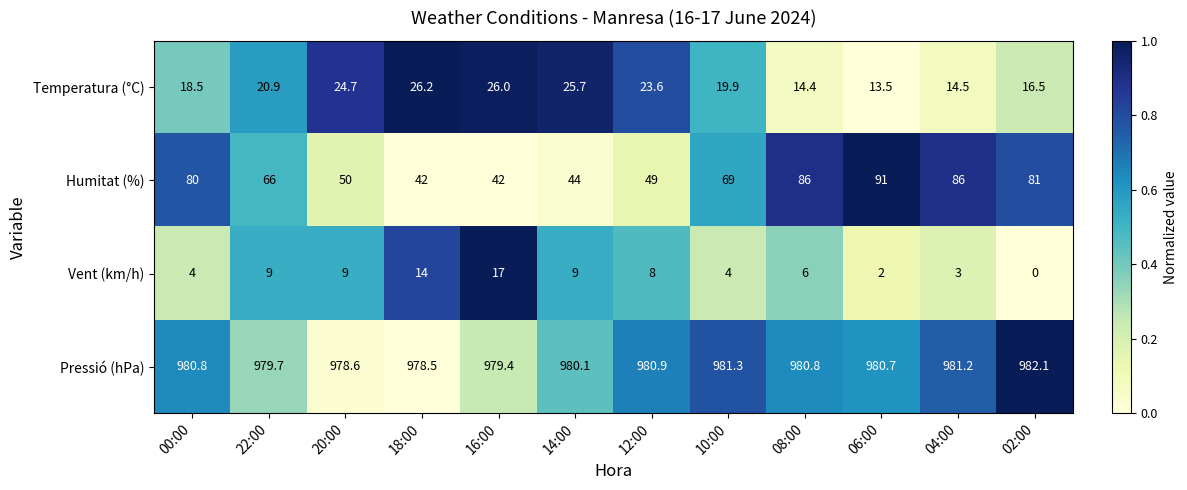

Rank the series at 16:00 from highest to lowest value.

Pressió (hPa), Humitat (%), Temperatura (°C), Vent (km/h)